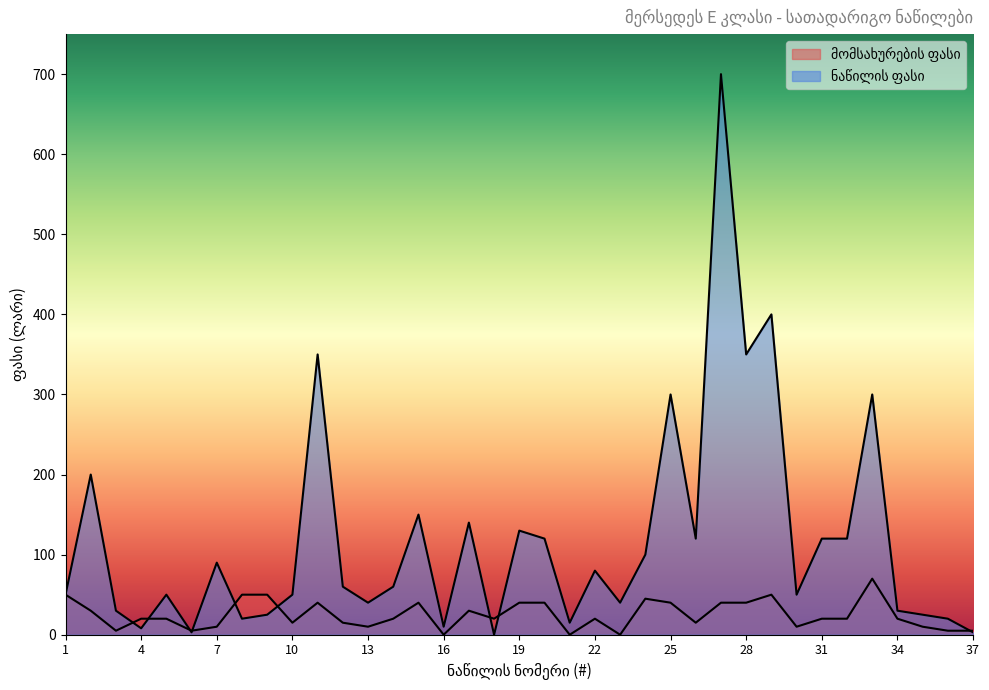

True or false: ნაწილის ფასი and მომსახურების ფასი intersect in this chart.

True